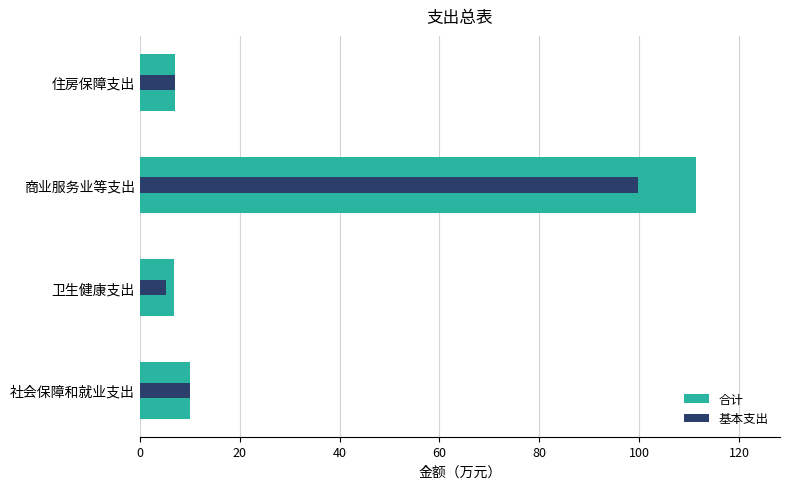

Count the number of data series in this chart.

2